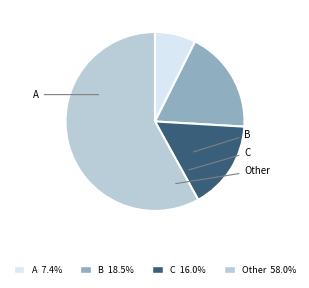

Does C 16.0% represent more than half of the total?

No